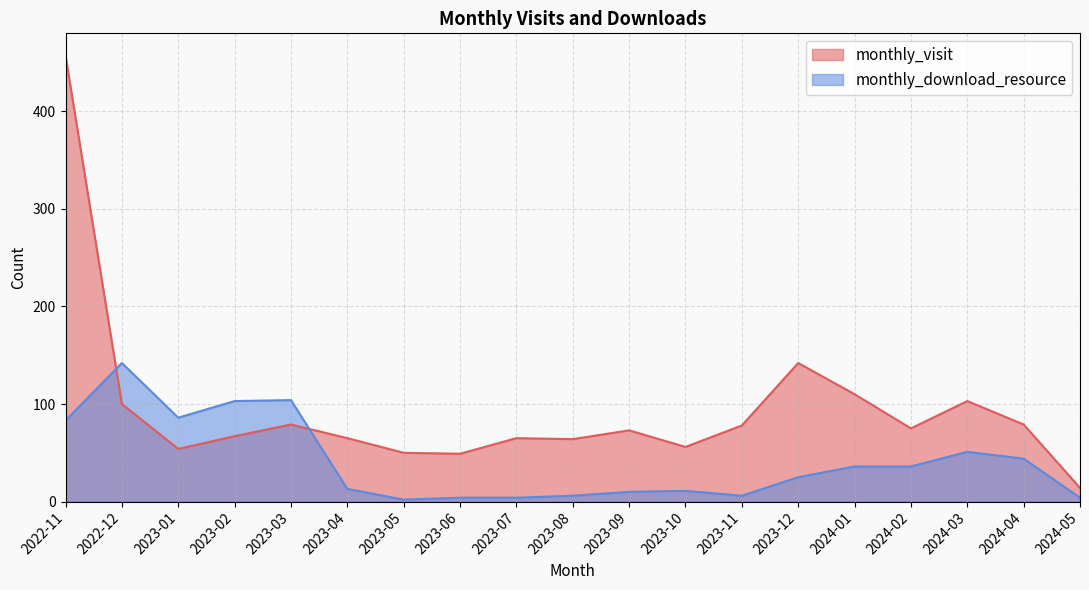

What is the highest value of the monthly_visit series?

457